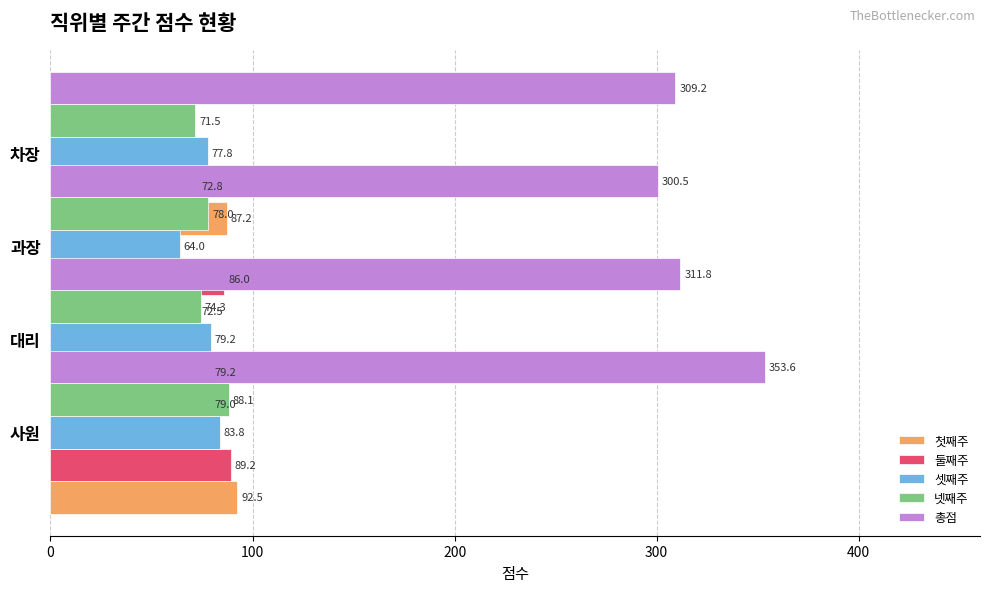

How many bars are there in each group?

5